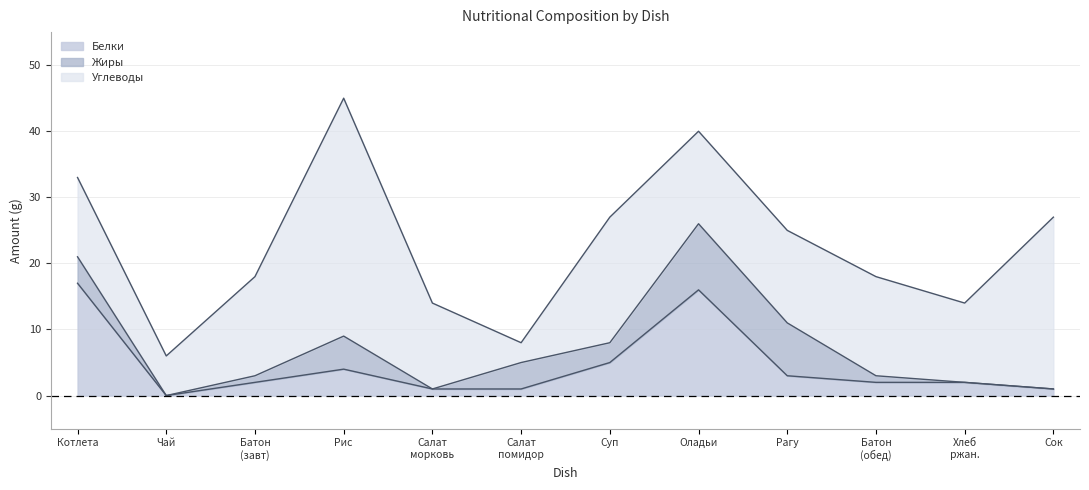

The value of Белки at Котлета из курицы is 17. True or false?

True